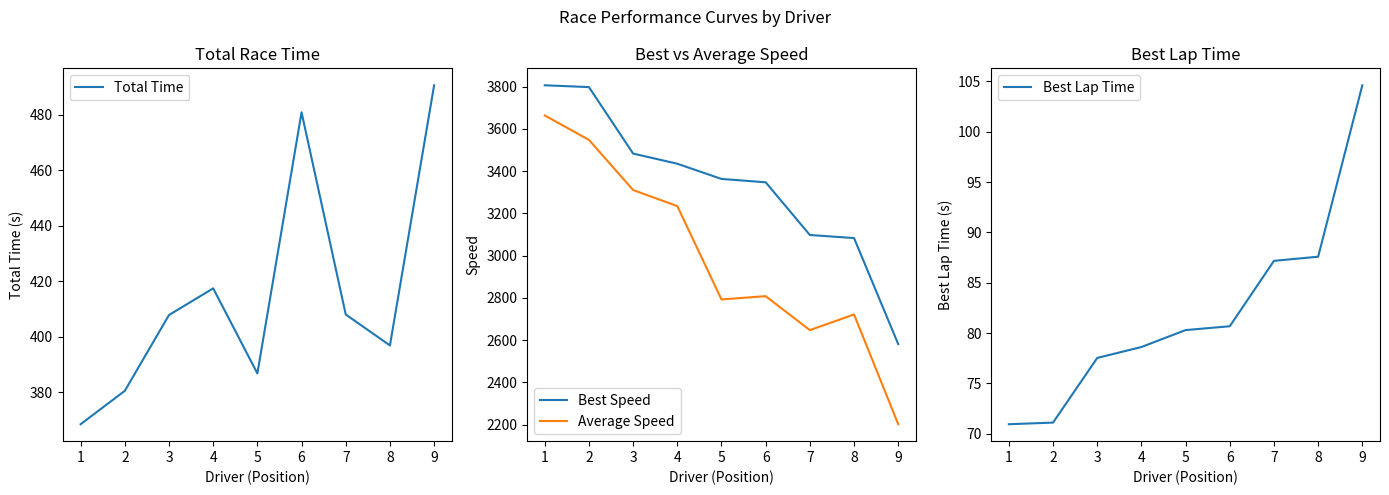

Reading left to right, what are all the values shown in this chart?

Total Time: 368.5	380.6	407.9	417.4	386.8	480.8	408.0	396.9	490.6
Best Speed: 3805.9	3797.3	3482.7	3434.5	3362.6	3346.7	3097.2	3082.7	2580.8
Average Speed: 3663.2	3547.5	3310.0	3234.0	2792.0	2807.7	2646.9	2721.1	2201.6
Best Lap Time: 70.9	71.1	77.5	78.6	80.3	80.7	87.2	87.6	104.6